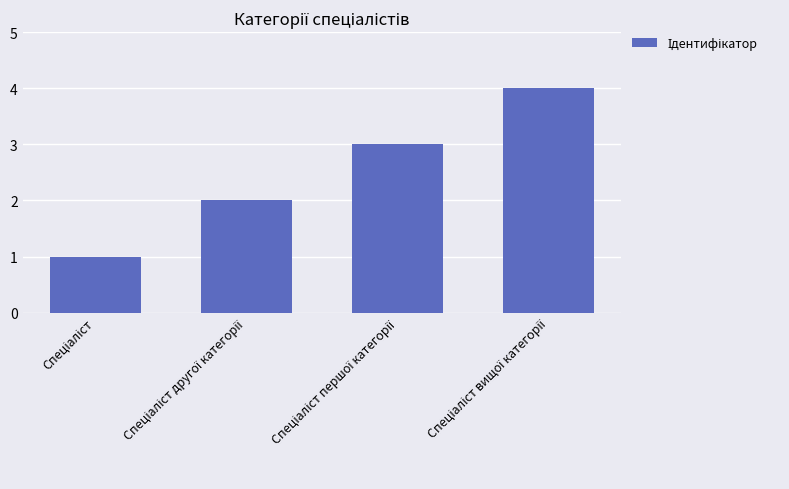

What is the maximum value shown in the chart?

4